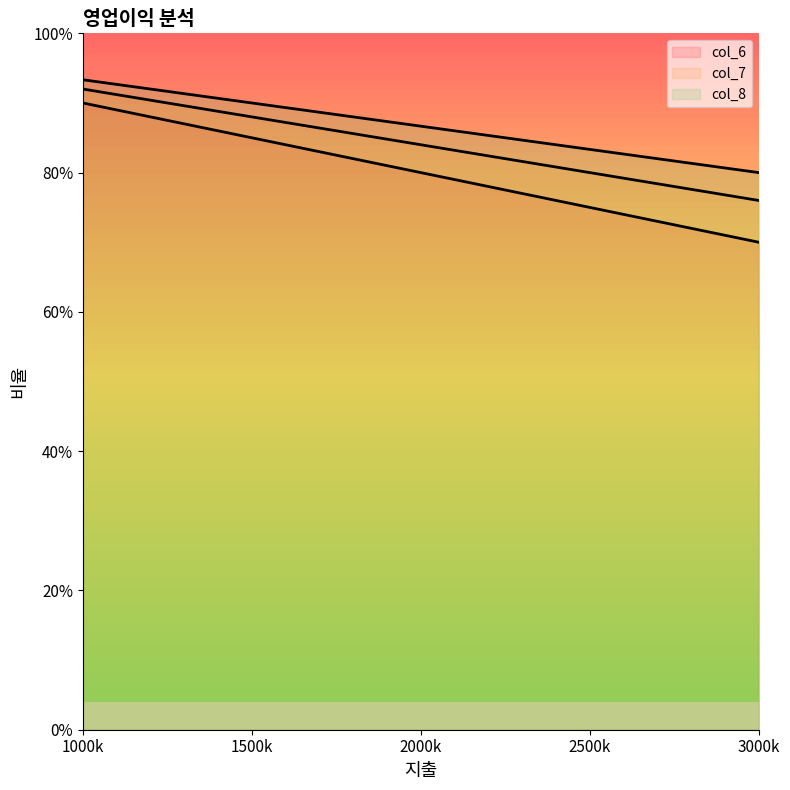

Which category has the highest value across all series?

1000k